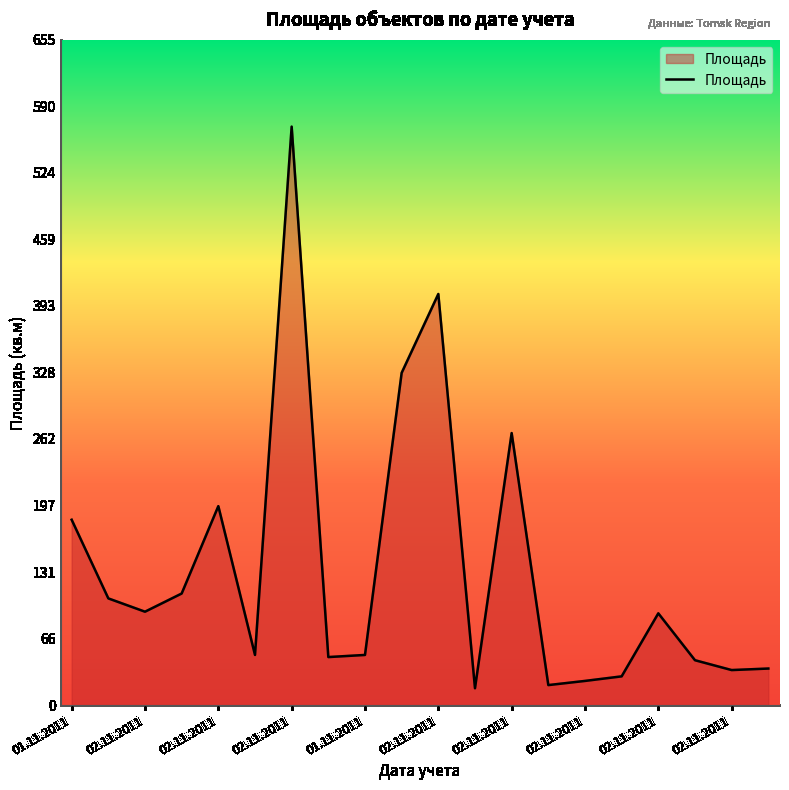

What is the difference between the maximum and minimum values?

553.3